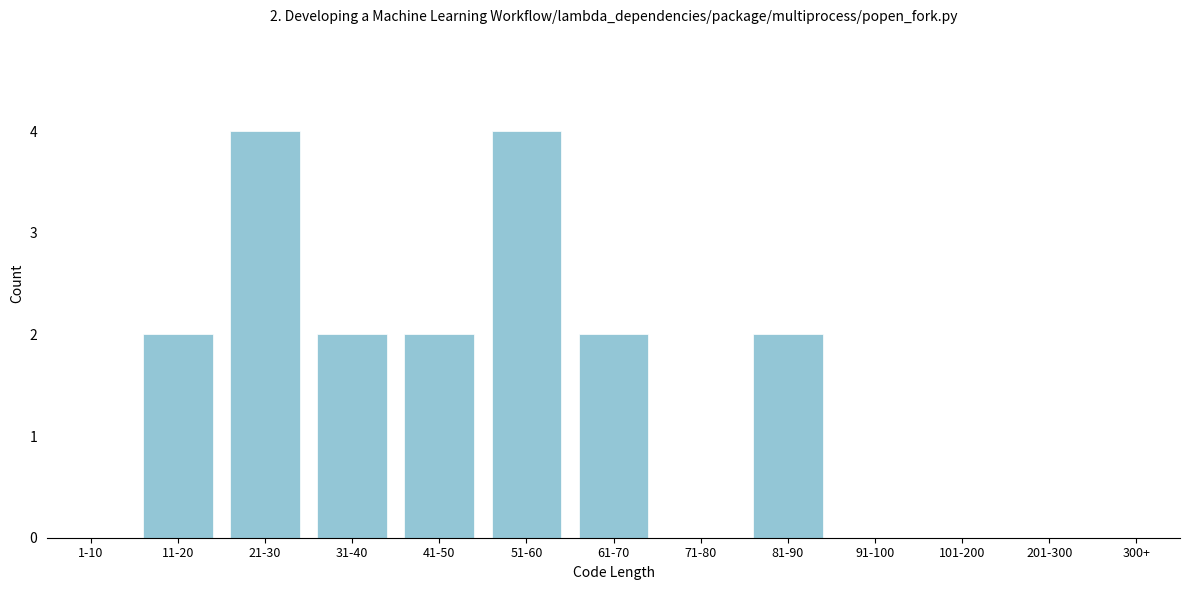

Reading left to right, what are all the values shown in this chart?

1-10=0	11-20=2	21-30=4	31-40=2	41-50=2	51-60=4	61-70=2	71-80=0	81-90=2	91-100=0	101-200=0	201-300=0	300+=0